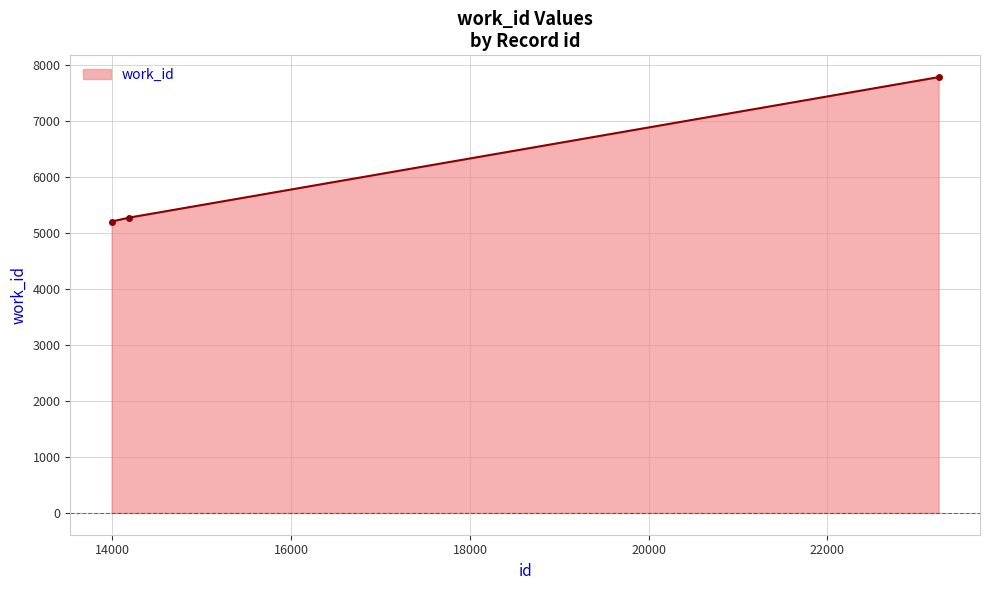

What is the value of the 1st point from the left?

5201